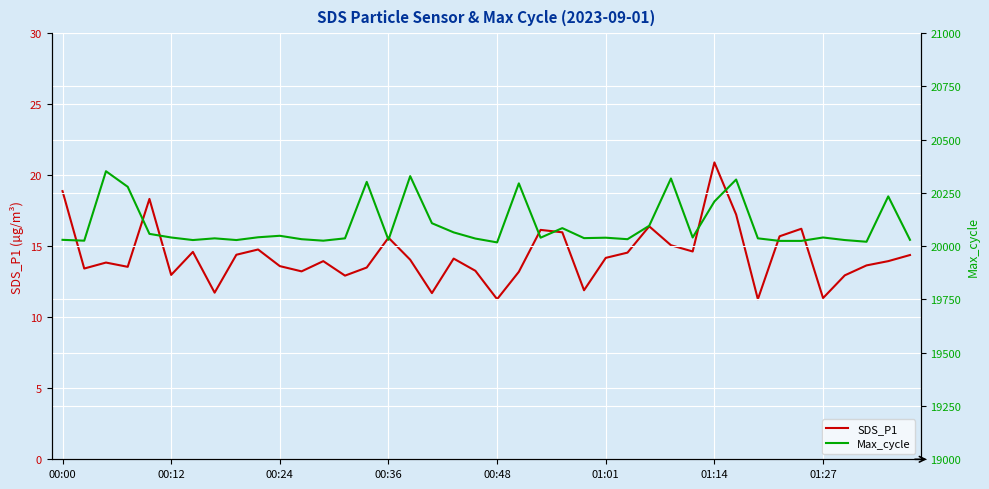

True or false: Max_cycle and SDS_P1 intersect in this chart.

False